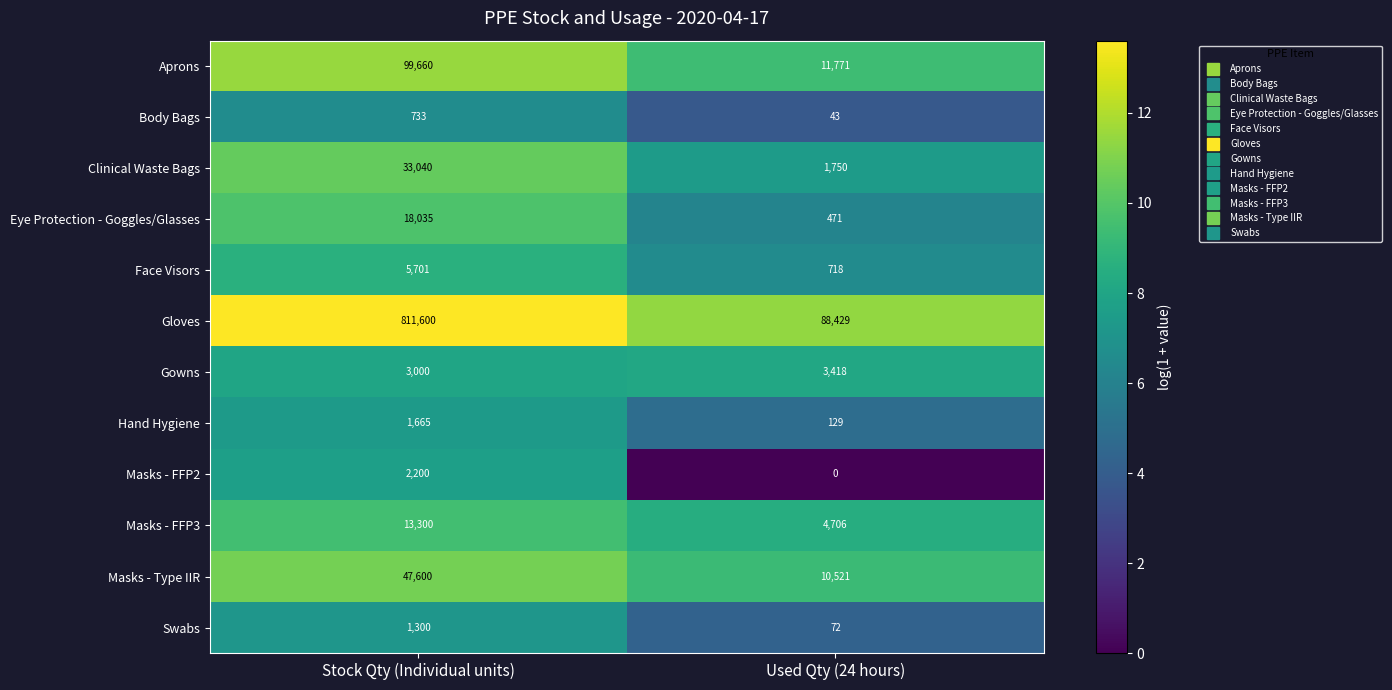

The Gowns series shows 4310 at Stock Qty (Individual units). True or false?

False